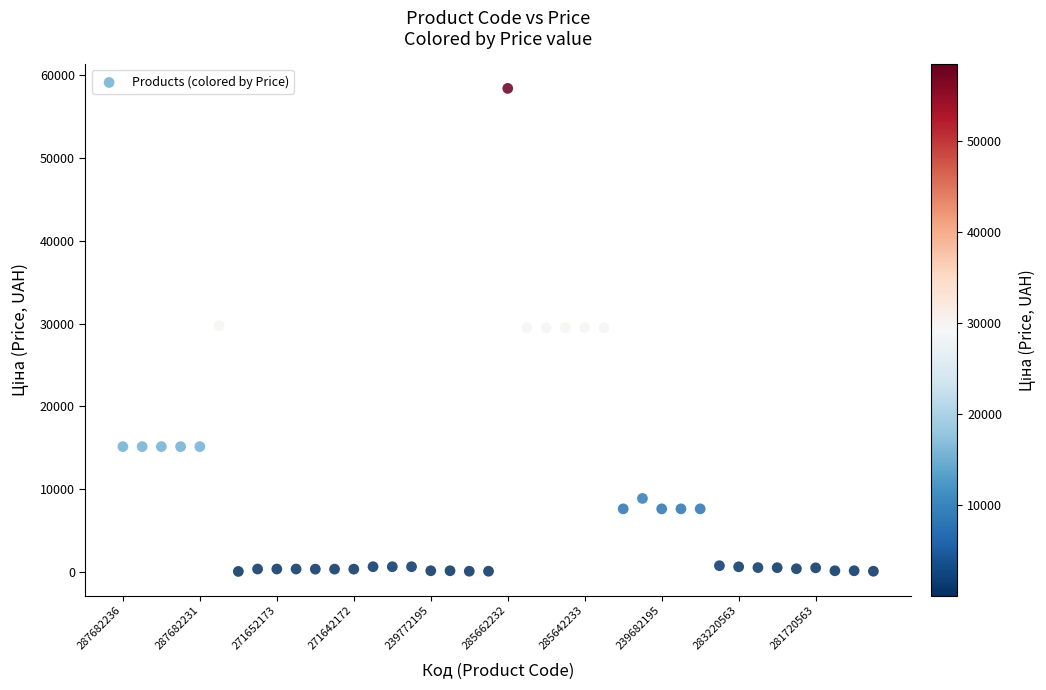

What is the range of Y values (max minus min)?

58394.5